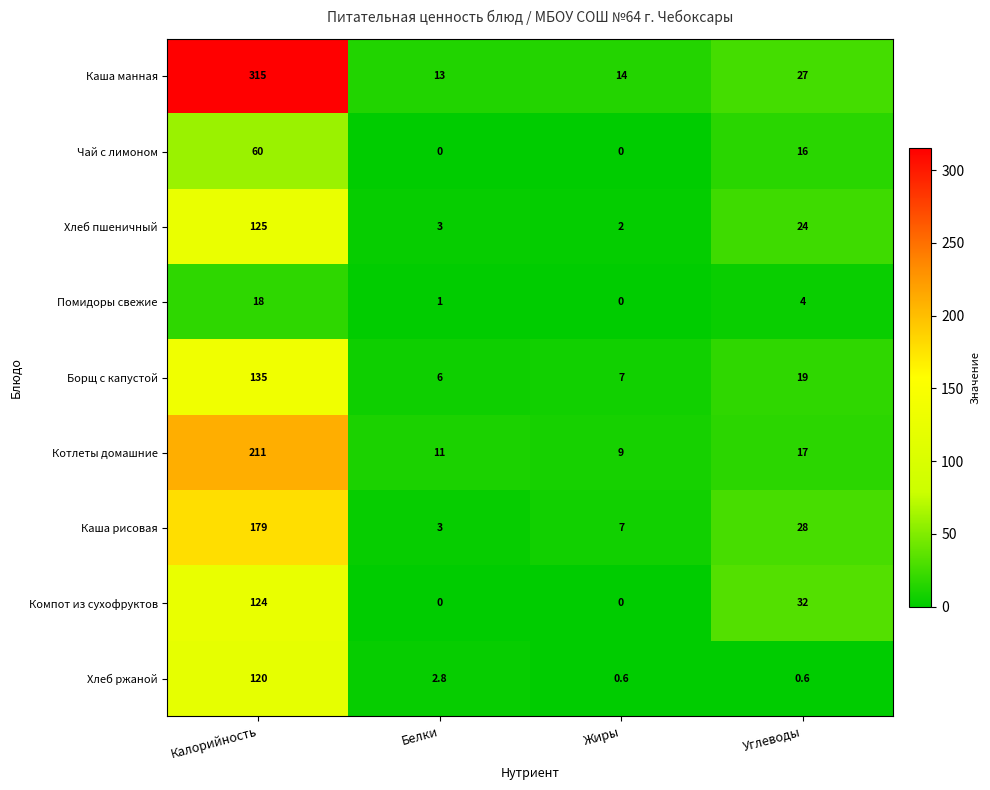

What is the average value of the Помидоры свежие series?

5.8